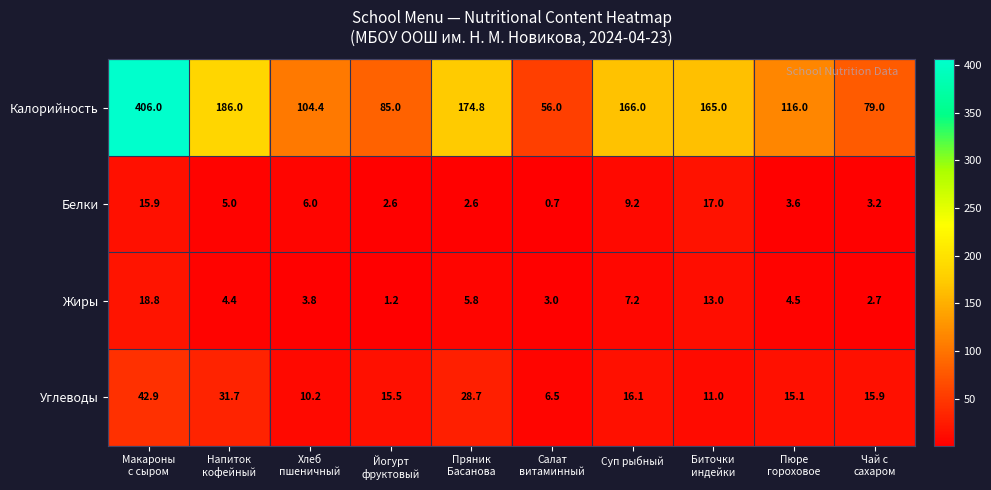

What is the difference between the maximum and minimum values in the Углеводы series?

36.4